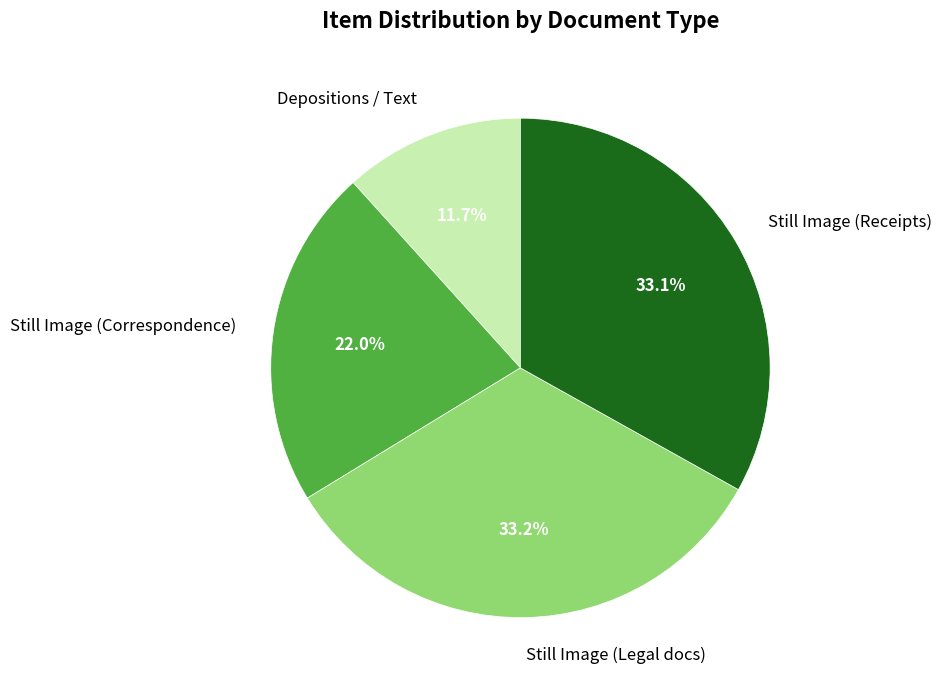

Which slice is the smallest?

Depositions / Text